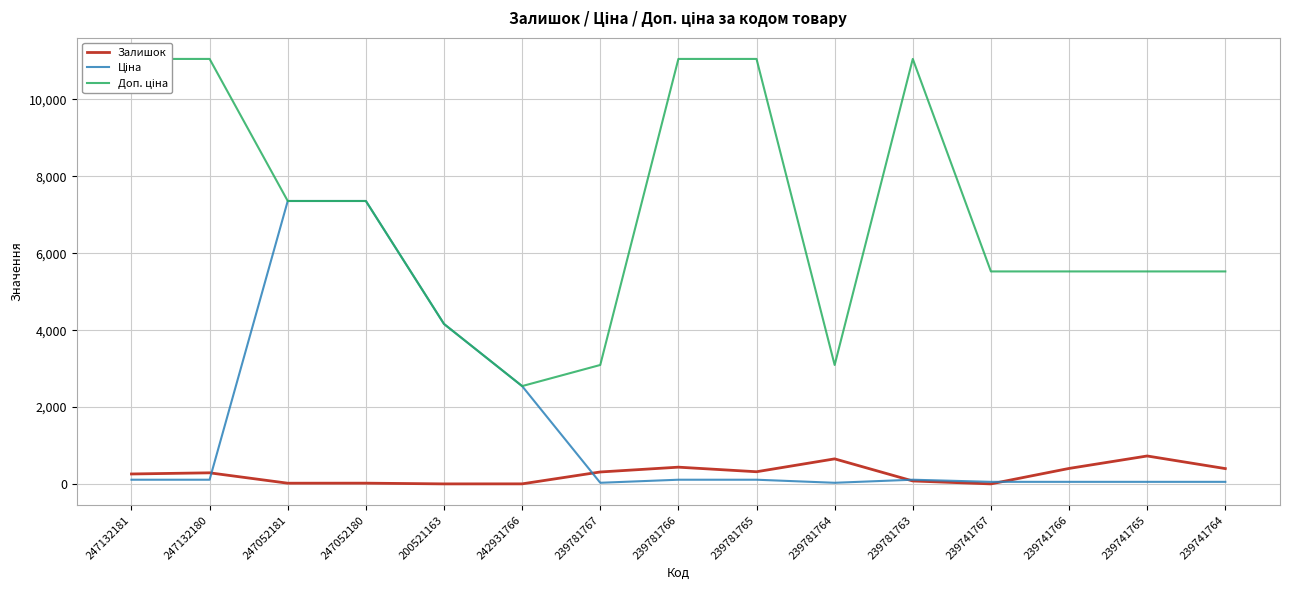

What is the spread (max minus min) of values at 239781765?

10944.5